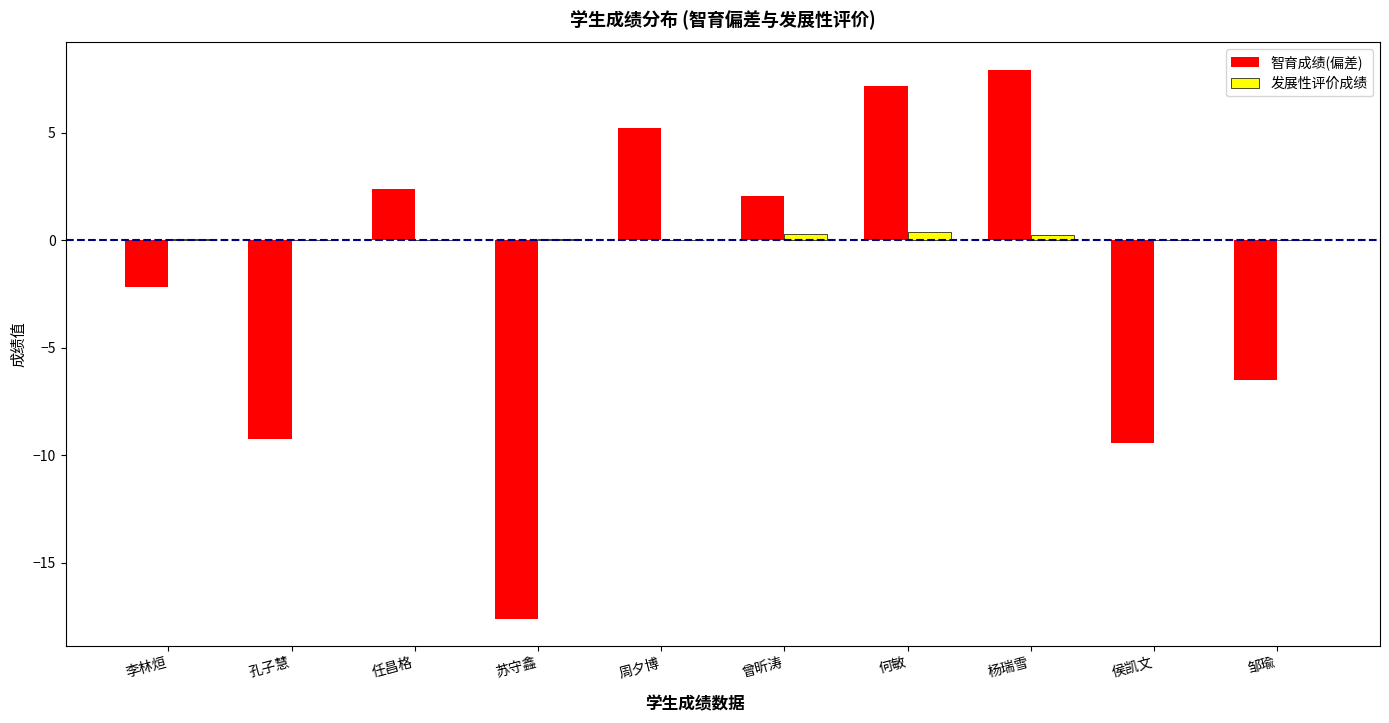

What is the maximum value shown in the chart?

7.9